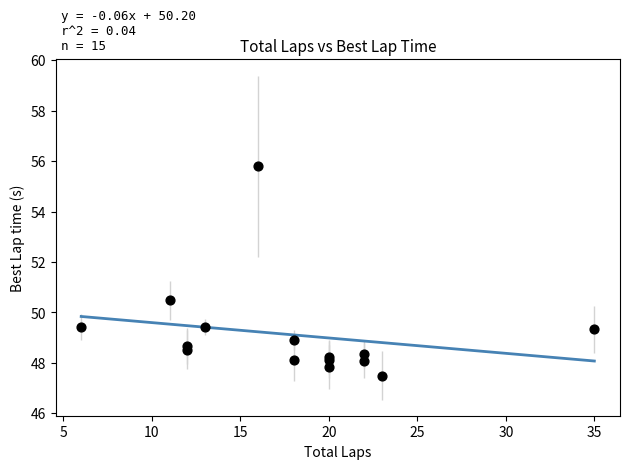

What Y value in the scatter plot is closest to 51?

50.5